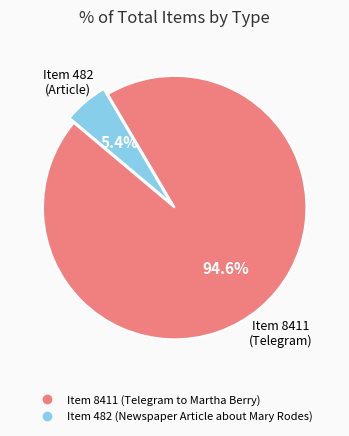

To the nearest percent, what is the difference between the largest and smallest slice percentages?

89%